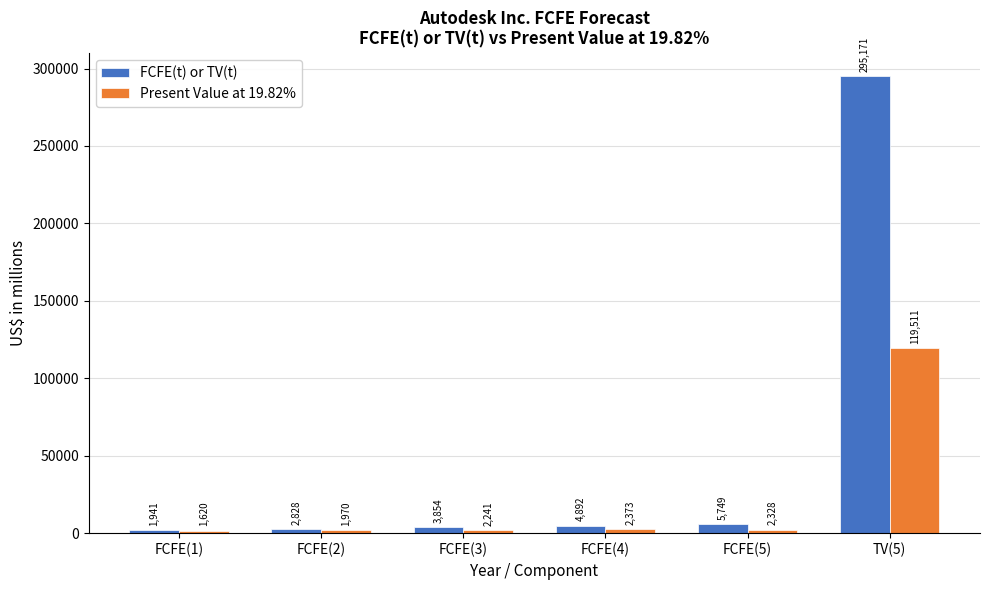

Which category has the highest value across all series?

TV(5)